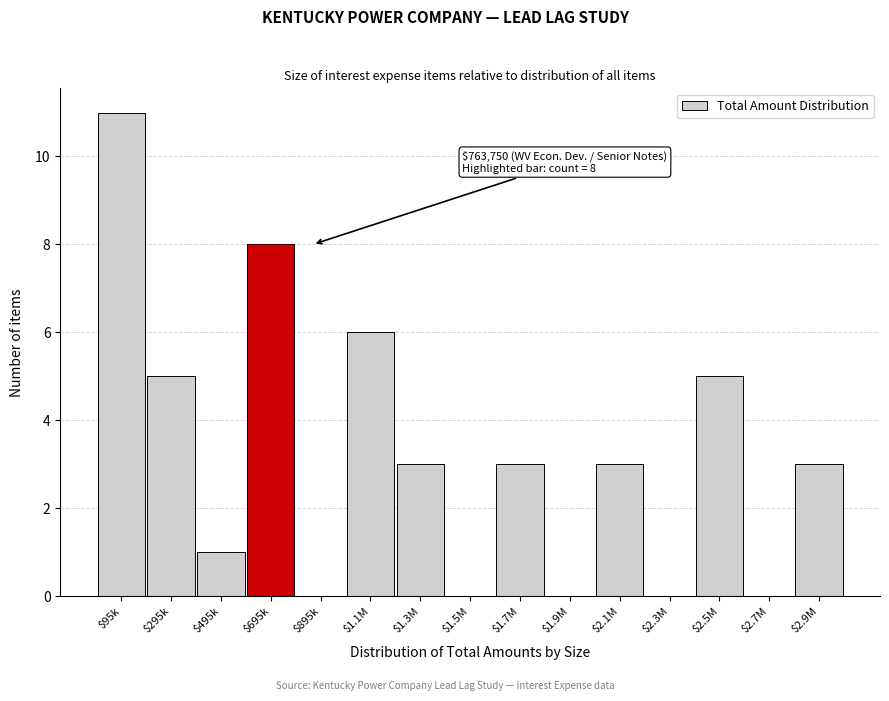

True or false: the data shows 4 at $1.9M.

False